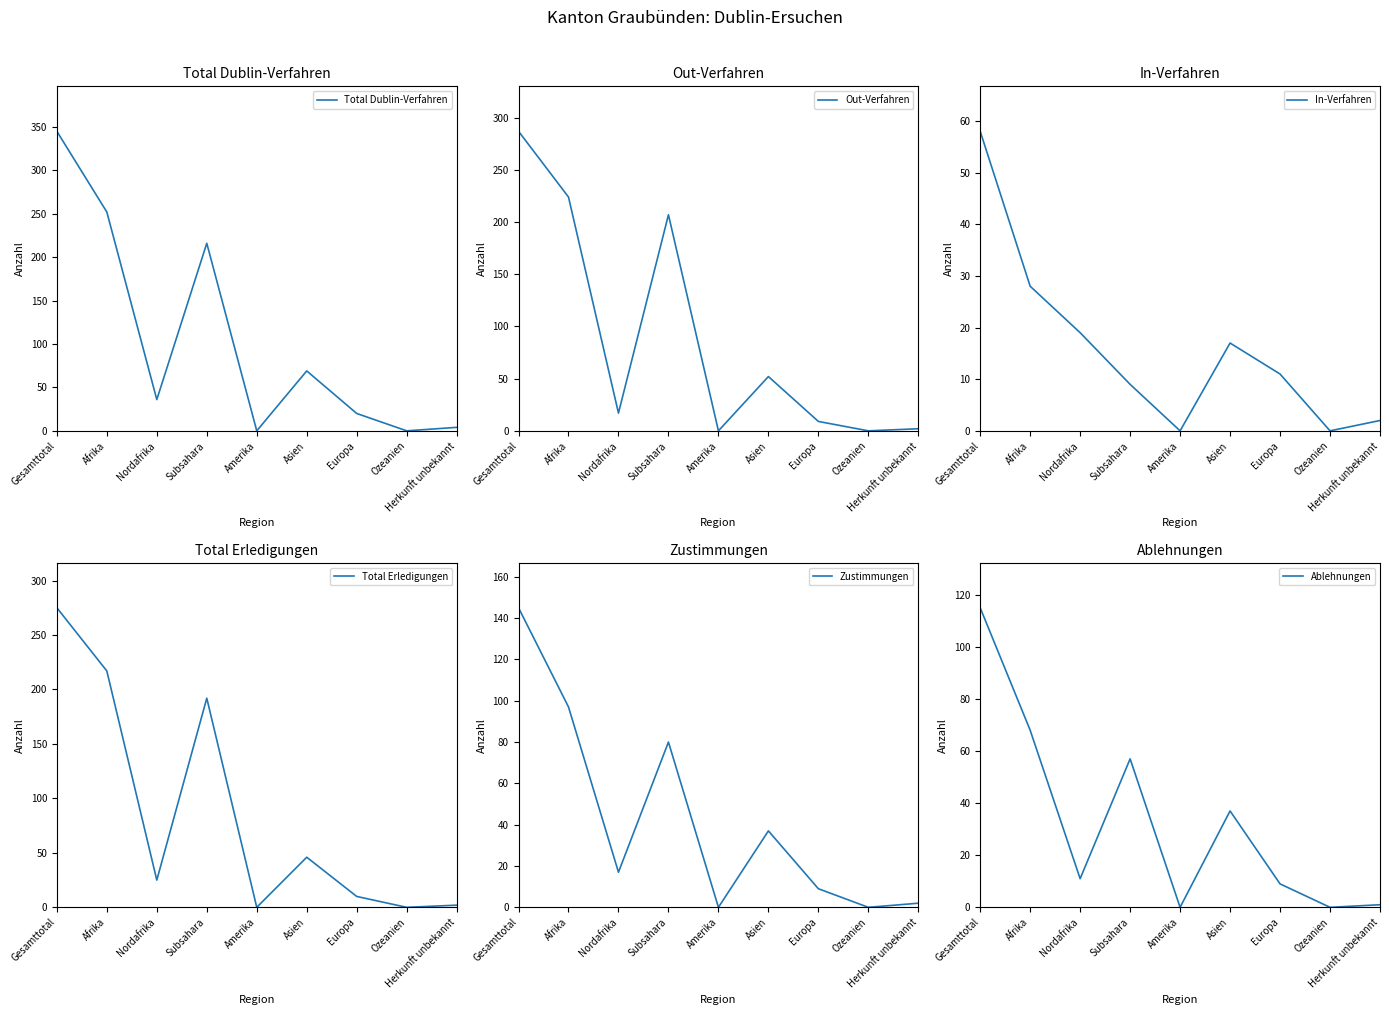

Rank the series by their maximum value, from highest to lowest.

Total Dublin-Verfahren, Out-Verfahren, Total Erledigungen, Zustimmungen, Ablehnungen, In-Verfahren